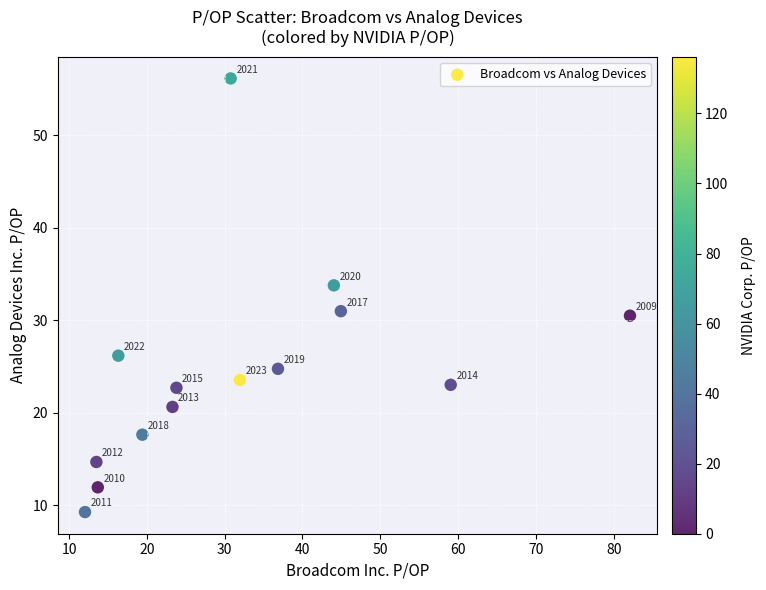

What Y value in the scatter plot is closest to 32?

31.0